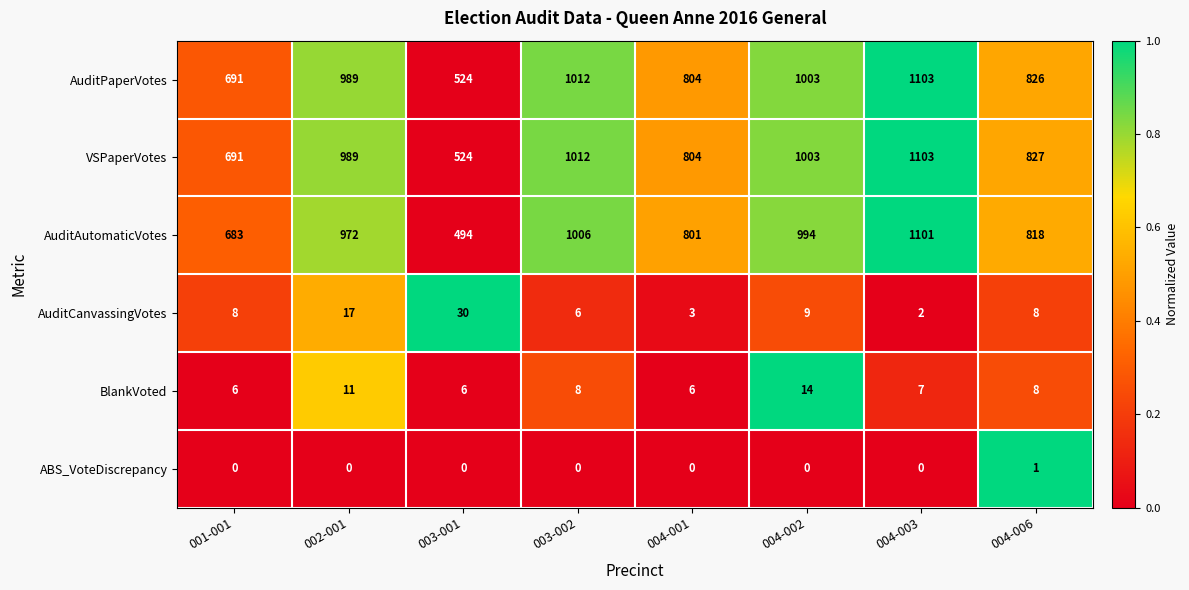

What is the total value across all series at 001-001?

2079